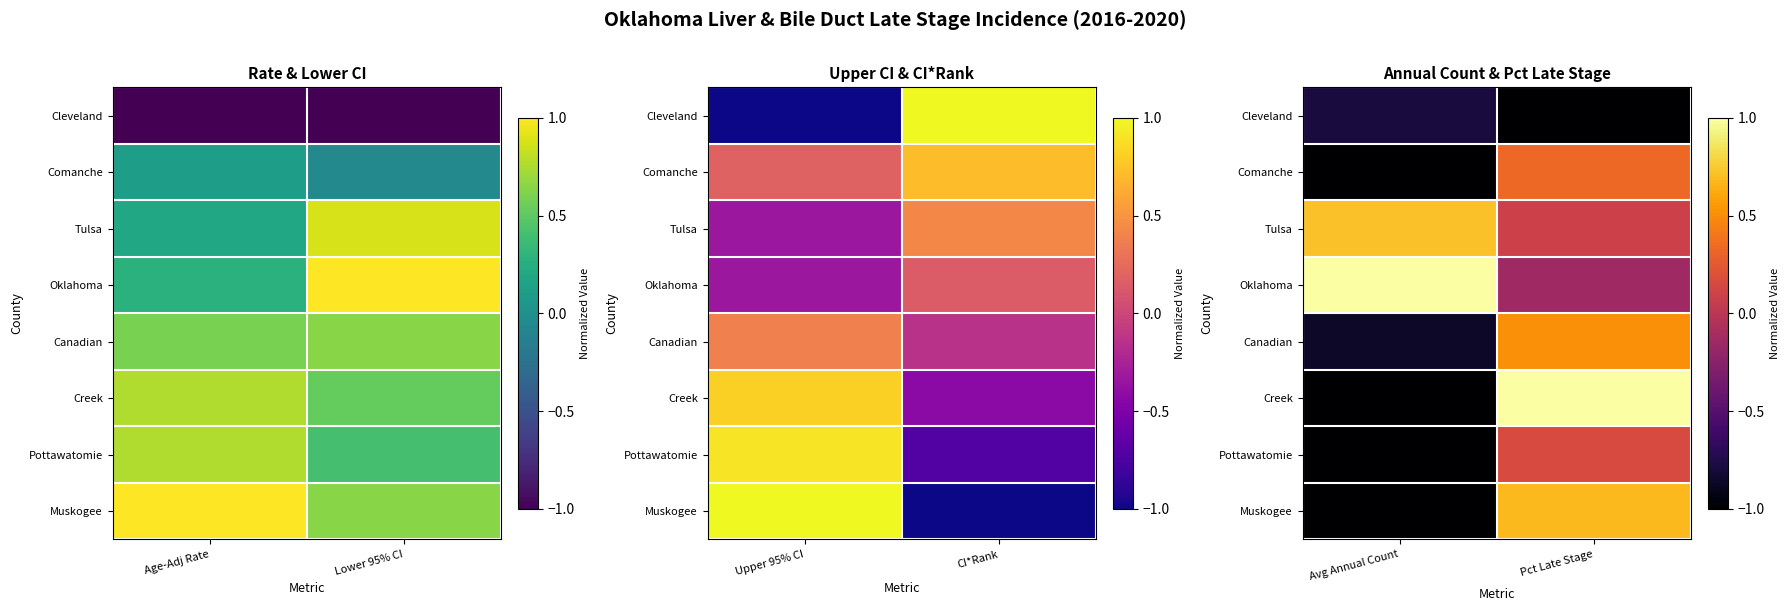

Rank the series by their maximum value, from lowest to highest.

Cleveland, Pottawatomie, Comanche, Canadian, Muskogee, Tulsa, Oklahoma, Creek